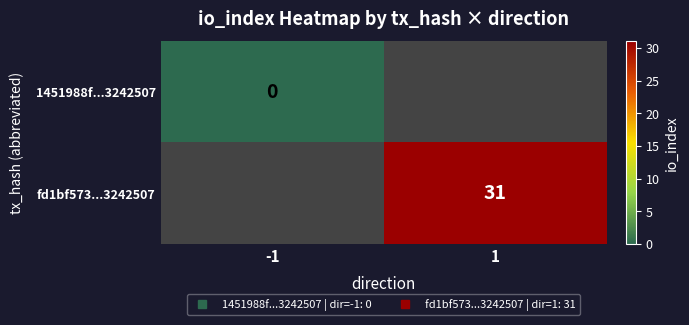

True or false: fd1bf573...3242507 has a value of 31.0 at 1.

True